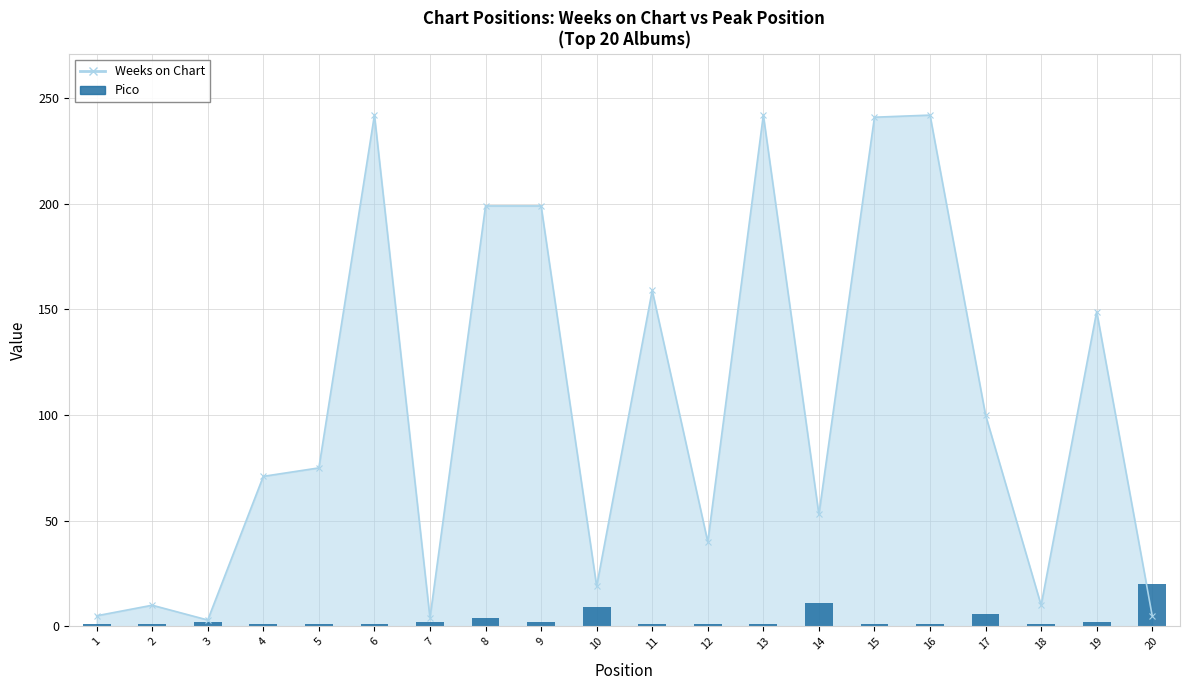

What is the difference between the second highest and second lowest values?

10